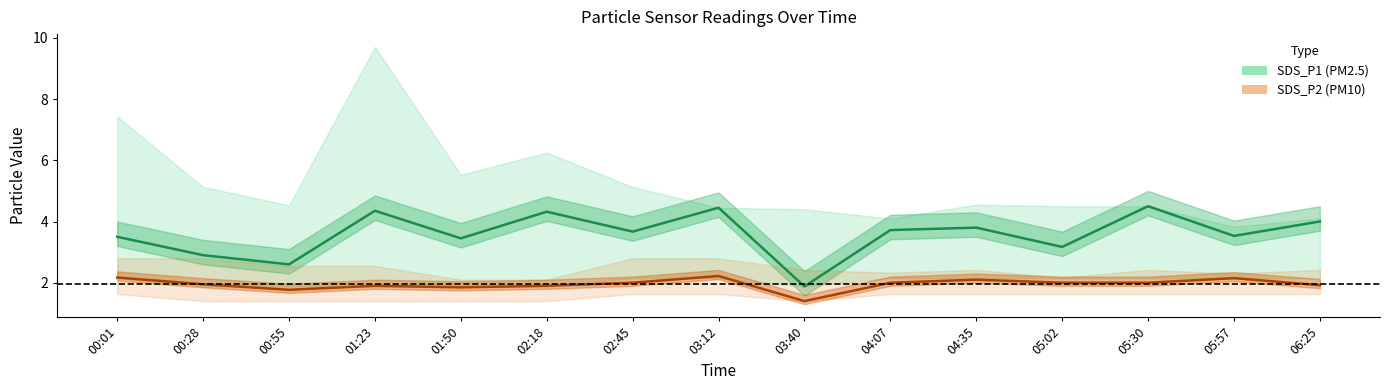

True or false: SDS_P2 has a value of 0.5 at 05:02.

False